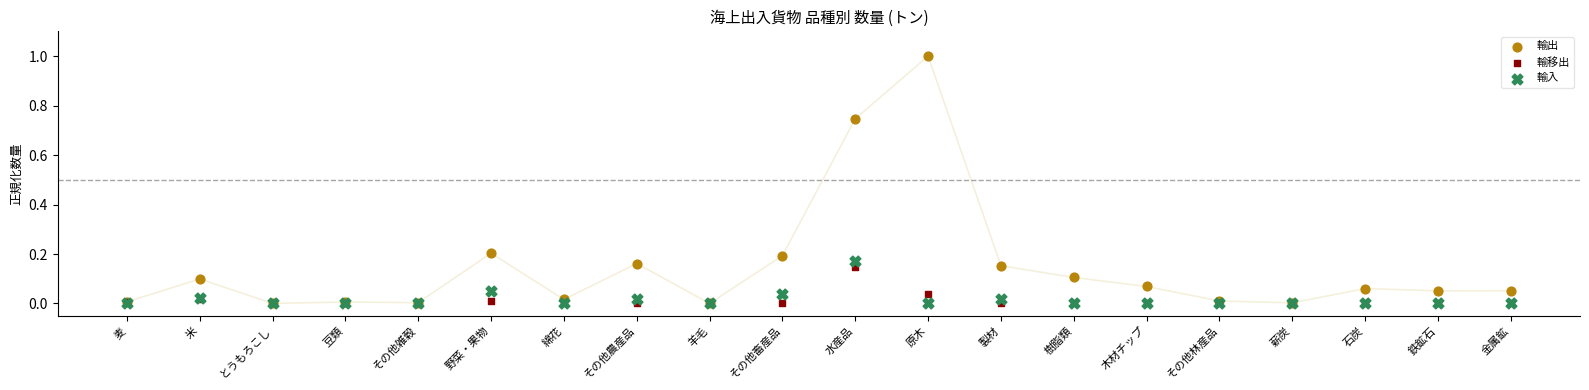

Which series has the widest spread of Y values?

輸出